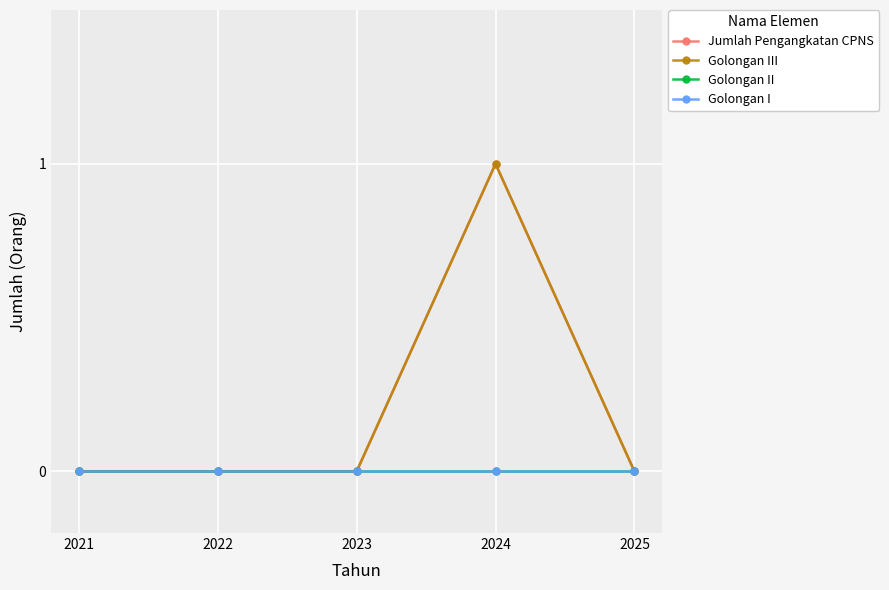

Does the chart have visible grid lines?

Yes